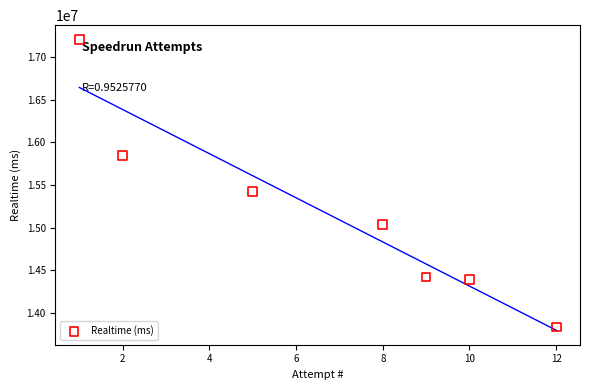

What is the average Y value?

15166186